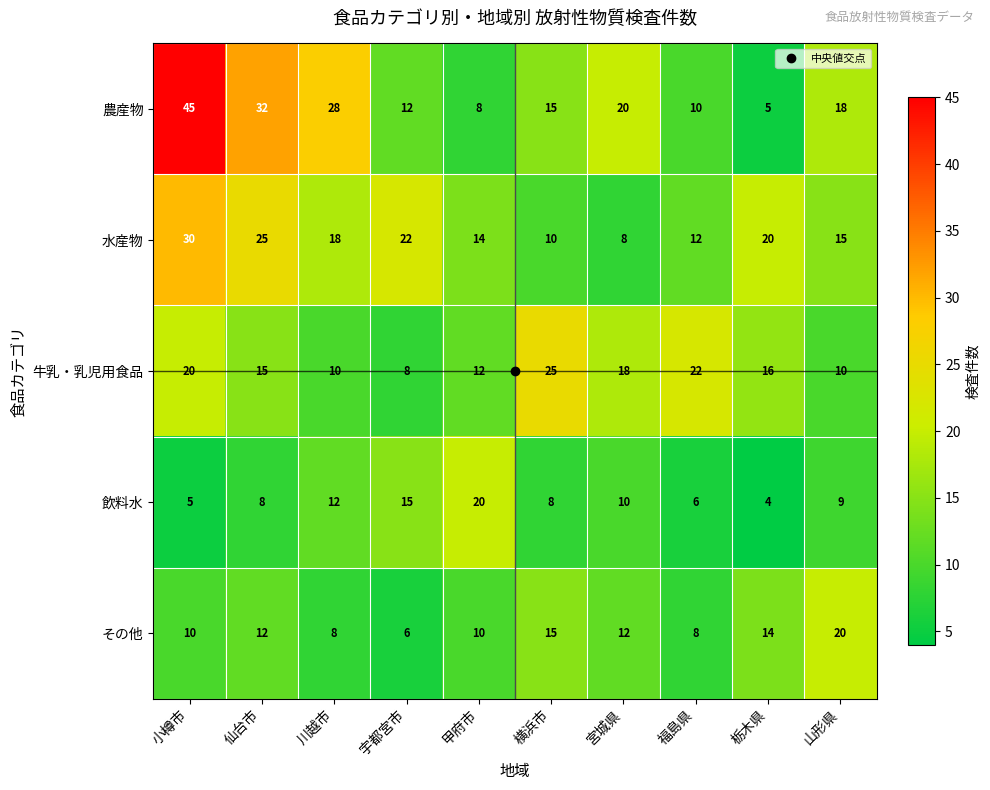

Rank the series by their average value, from highest to lowest.

農産物, 水産物, 牛乳・乳児用食品, その他, 飲料水